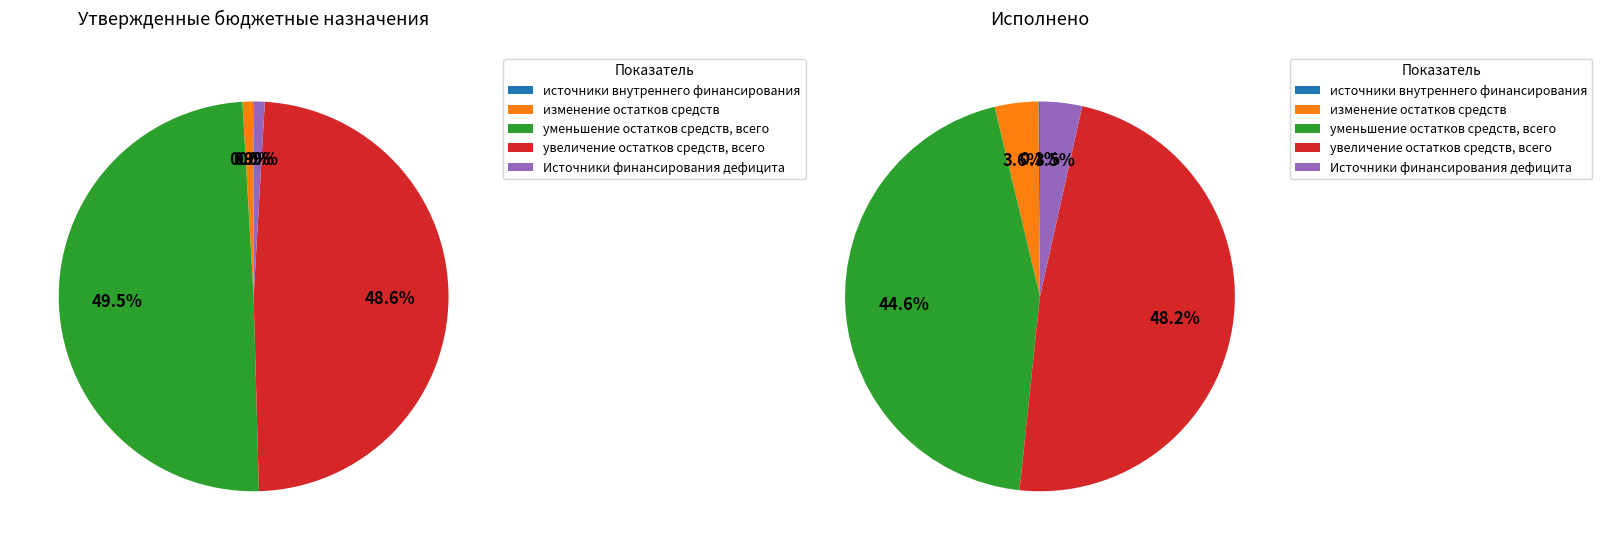

How many slices are in this pie chart?

5